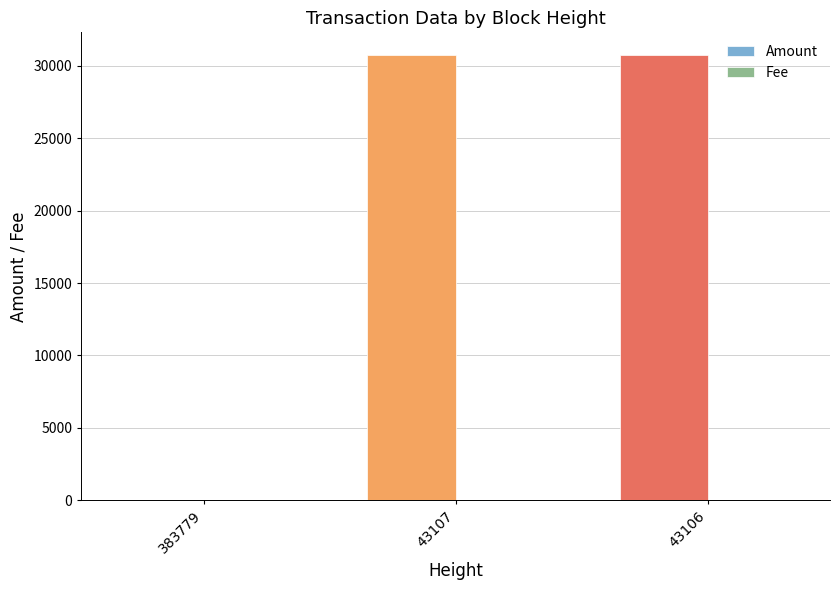

Is it true that Amount equals 30776.5 at 43107?

True